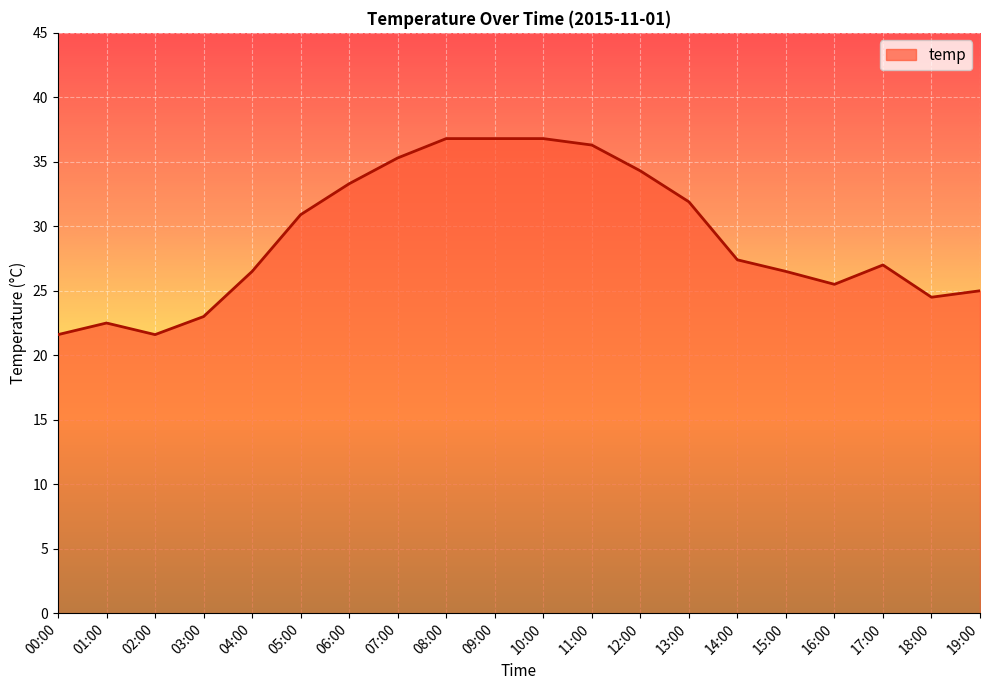

Between 11:00 and 03:00, which is larger?

11:00